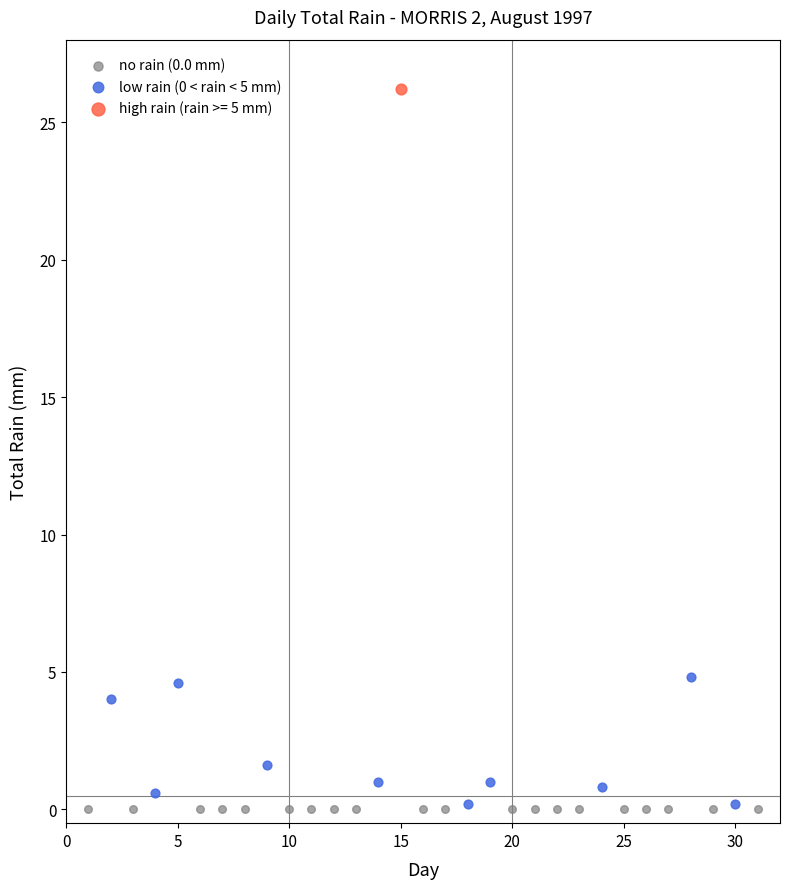

What are all the series names shown in the legend?

no rain (0.0 mm), low rain (0 < rain < 5 mm), high rain (rain >= 5 mm)